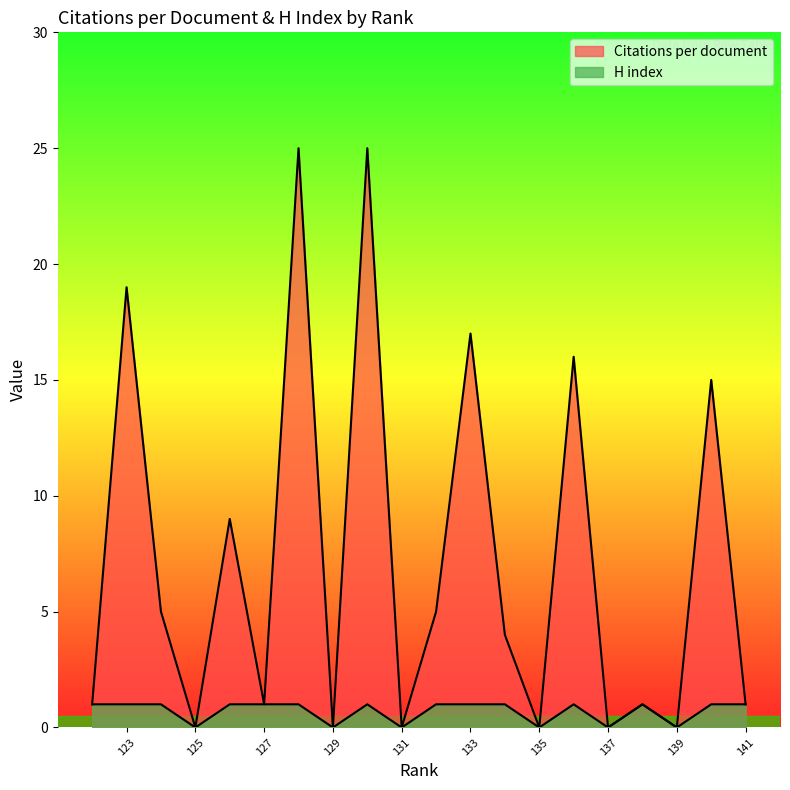

Which series has the largest total across all categories?

Citations per document